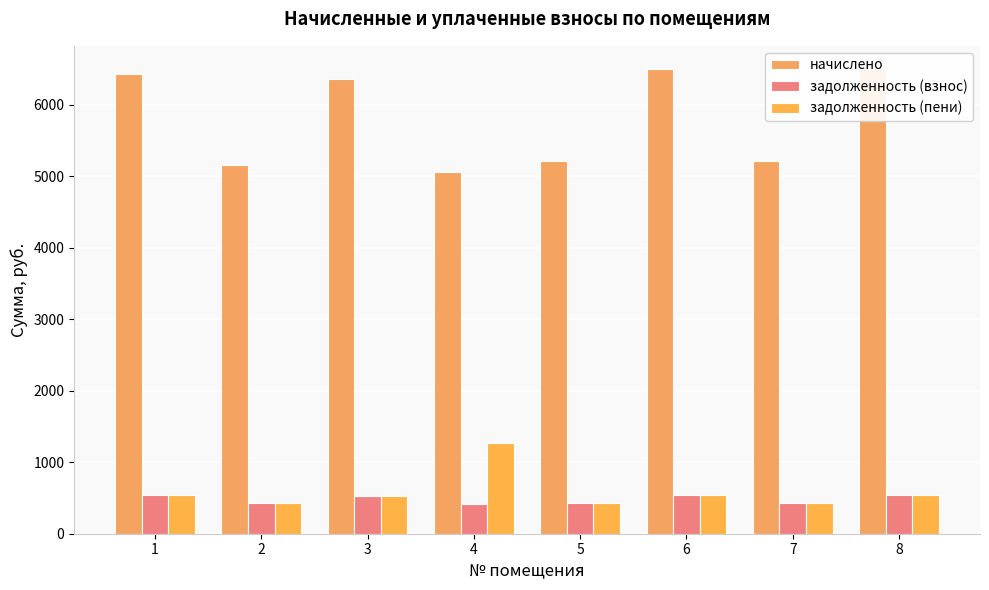

Which series changed the most between 1 and 7?

начислено